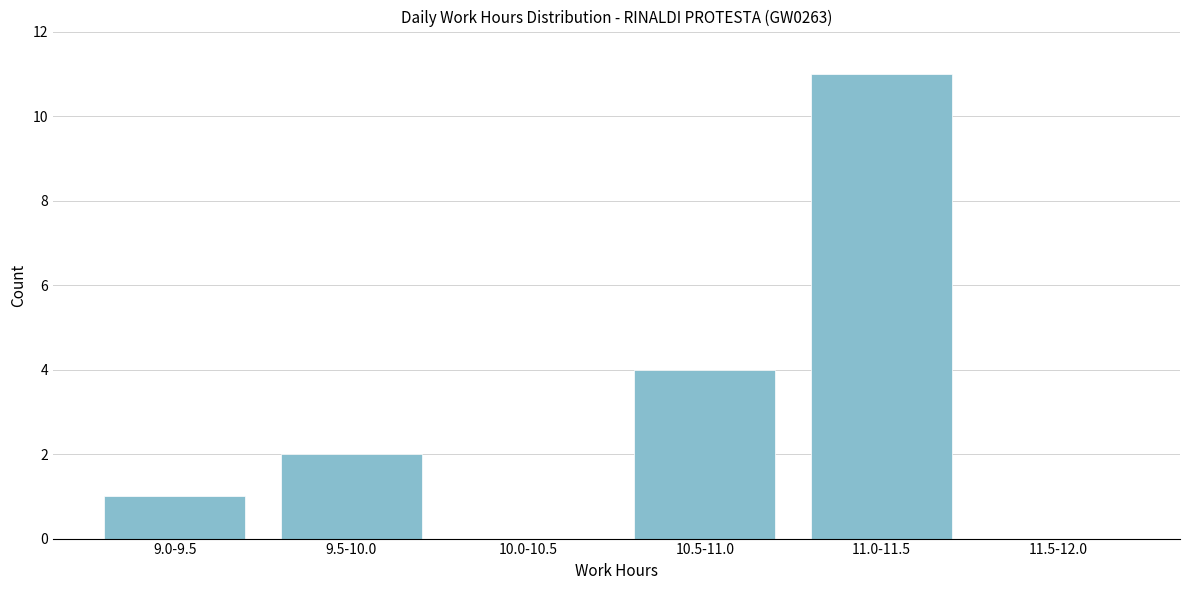

Reading left to right, transcribe all the data shown in this chart.

9.0-9.5=1	9.5-10.0=2	10.0-10.5=0	10.5-11.0=4	11.0-11.5=11	11.5-12.0=0